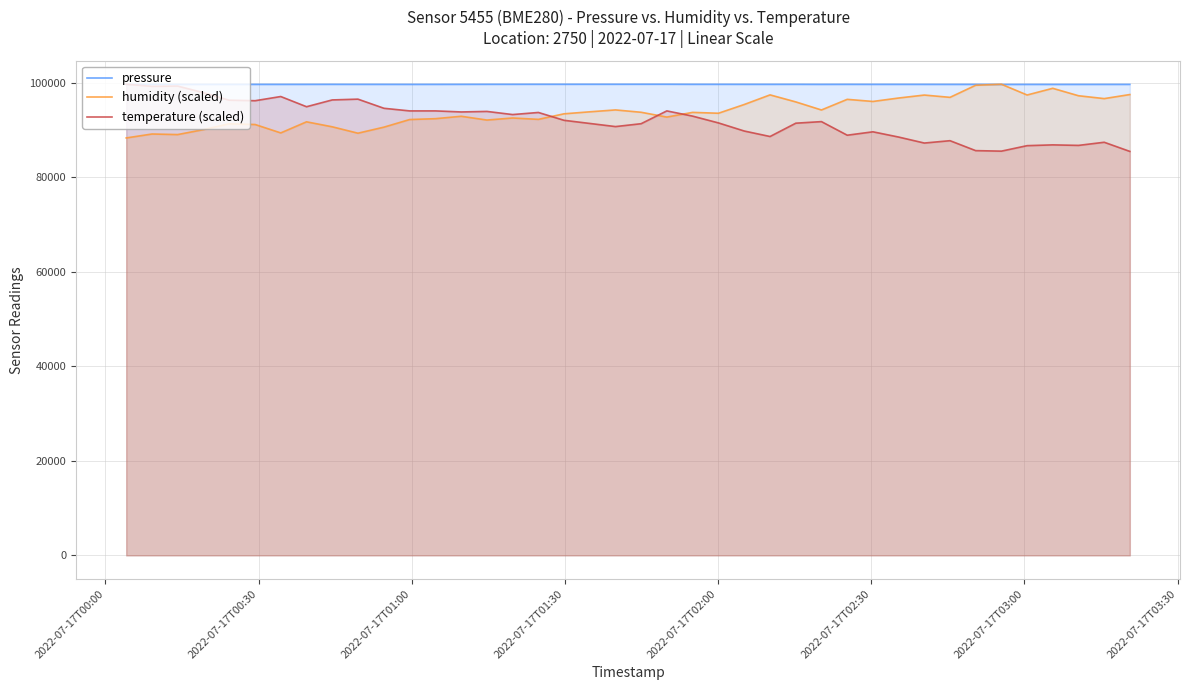

Which series has the largest total across all categories?

pressure